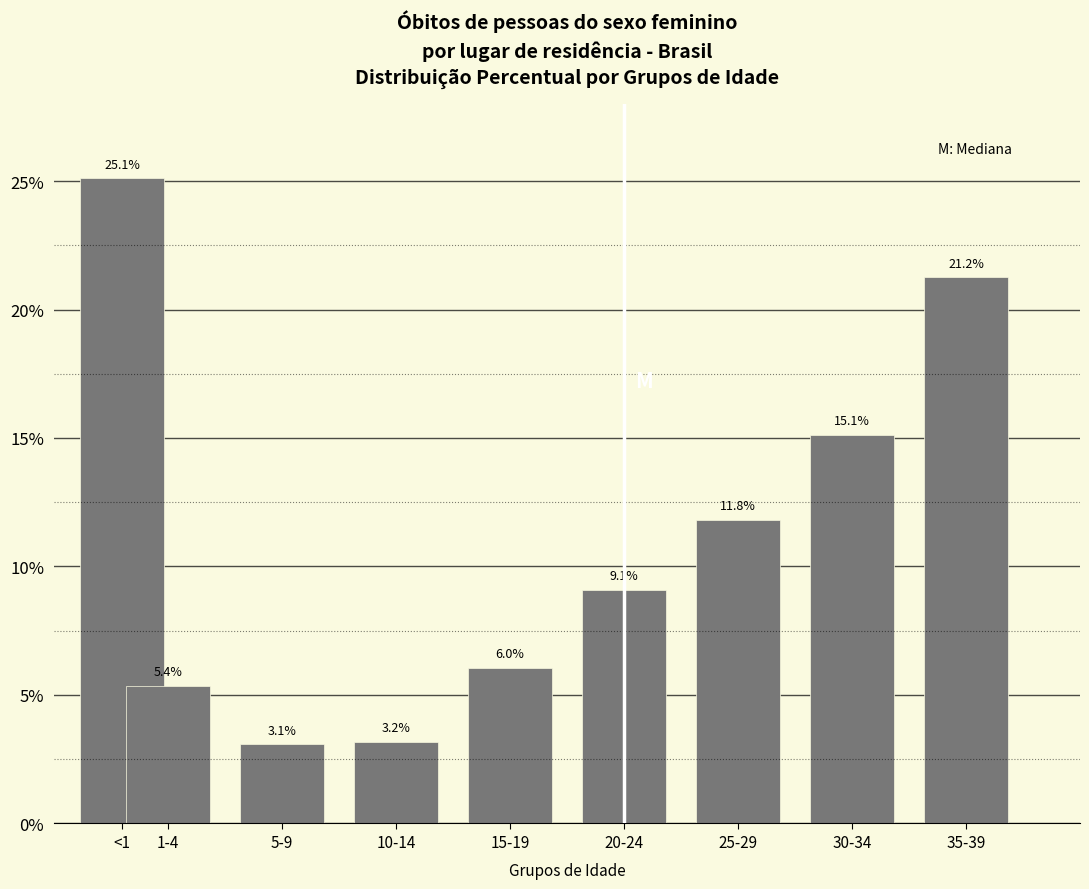

Reading left to right, what are all the values shown in this chart?

<1=25.1	1-4=5.4	5-9=3.1	10-14=3.2	15-19=6.0	20-24=9.1	25-29=11.8	30-34=15.1	35-39=21.2